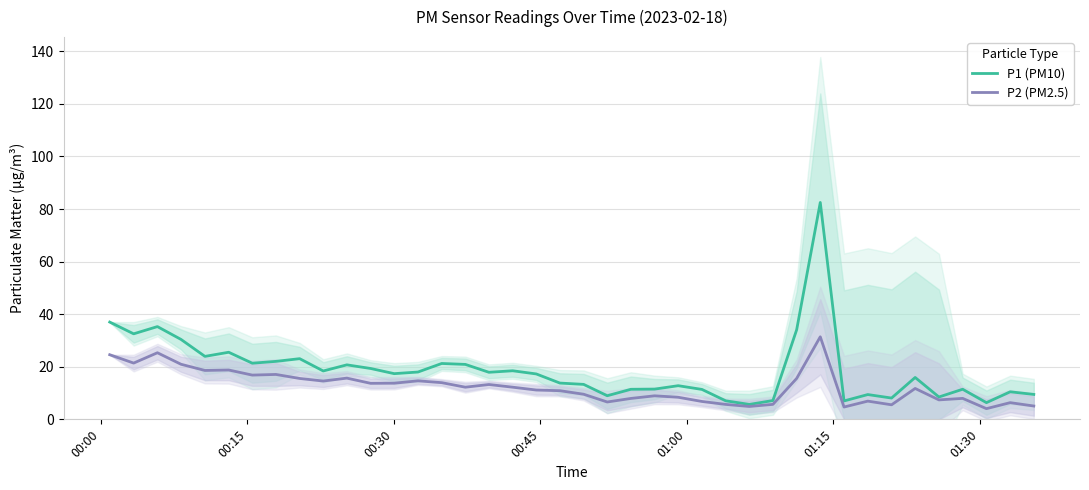

Reading right to left, extract all data points from this chart.

P1 (PM10): 9.5	10.5	6.3	11.4	8.5	15.9	8.1	9.4	7.0	82.5	34.1	7.2	5.7	7.0	11.4	12.8	11.5	11.4	9.0	13.3	13.8	17.3	18.5	17.9	20.9	21.2	18.0	17.4	19.4	20.7	18.4	23.1	22.1	21.4	25.5	23.9	30.4	35.3	32.5	37.0
P2 (PM2.5): 5.1	6.3	4.1	8.0	7.4	11.8	5.5	6.9	4.7	31.4	15.6	5.7	4.9	5.7	6.8	8.4	8.9	8.0	6.6	9.6	10.9	11.2	12.2	13.2	12.2	13.9	14.7	13.8	13.7	15.7	14.6	15.6	17.1	16.8	18.8	18.6	20.9	25.3	21.4	24.6